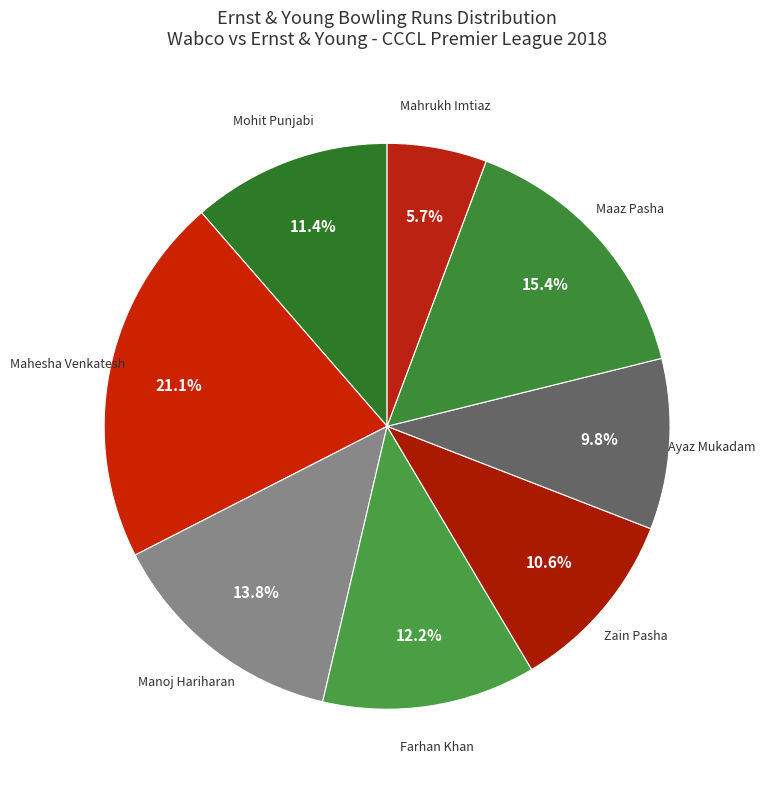

Which has a higher value, Ayaz Mukadam or Mohit Punjabi?

Mohit Punjabi